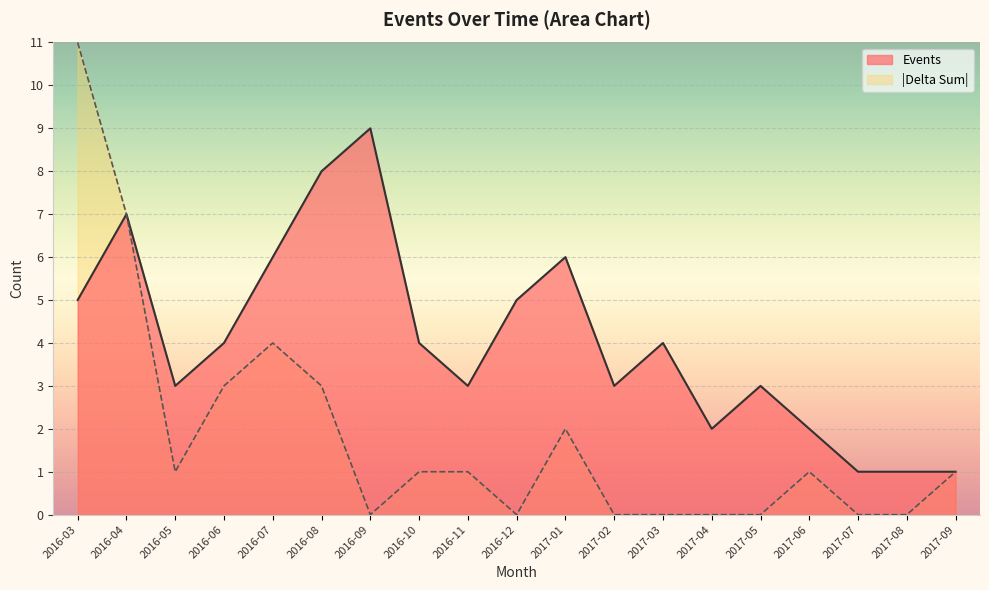

How many interior local peaks does the |Delta Sum| (line) series have?

3